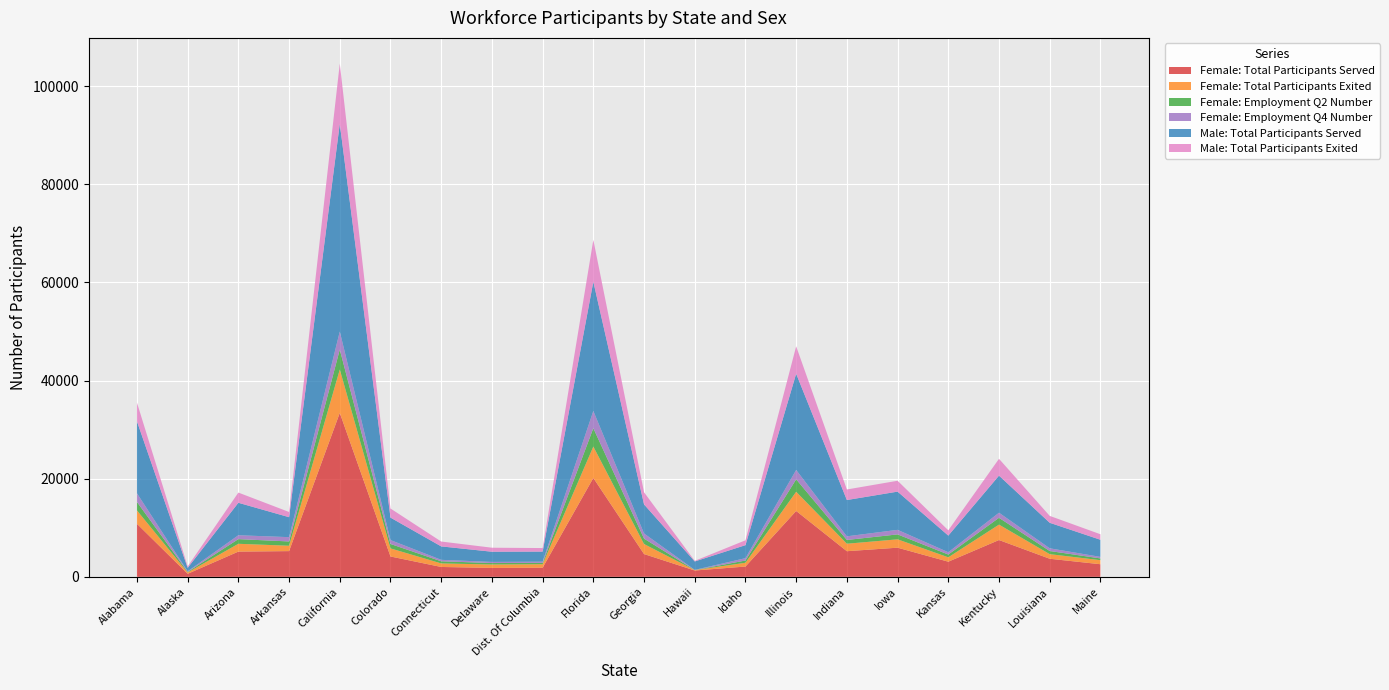

Reading right to left, list all the values displayed in this chart.

Female: Total Participants Served: Maine=2568	Louisiana=3685	Kentucky=7499	Kansas=3085	Iowa=5939	Indiana=5223	Illinois=13423	Idaho=2096	Hawaii=1288	Georgia=4643	Florida=20142	Dist. Of Columbia=1858	Delaware=1815	Connecticut=2011	Colorado=4147	California=33401	Arkansas=5241	Arizona=5141	Alaska=619	Alabama=10808
Female: Total Participants Exited: Maine=823	Louisiana=939	Kentucky=3142	Kansas=893	Iowa=1702	Indiana=1523	Illinois=3910	Idaho=771	Hawaii=81	Georgia=2044	Florida=6402	Dist. Of Columbia=713	Delaware=695	Connecticut=723	Colorado=1651	California=8844	Arkansas=1093	Arizona=1592	Alaska=267	Alabama=2724
Female: Employment Q2 Number: Maine=363	Louisiana=635	Kentucky=1387	Kansas=566	Iowa=1006	Indiana=767	Illinois=2530	Idaho=457	Hawaii=18	Georgia=1100	Florida=3734	Dist. Of Columbia=269	Delaware=300	Connecticut=435	Colorado=898	California=4061	Arkansas=874	Arizona=951	Alaska=121	Alabama=1722
Female: Employment Q4 Number: Maine=309	Louisiana=555	Kentucky=1037	Kansas=468	Iowa=927	Indiana=742	Illinois=1911	Idaho=479	Hawaii=27	Georgia=1048	Florida=3517	Dist. Of Columbia=248	Delaware=229	Connecticut=294	Colorado=796	California=3672	Arkansas=877	Arizona=791	Alaska=118	Alabama=1764
Male: Total Participants Served: Maine=3490	Louisiana=5198	Kentucky=7554	Kansas=3389	Iowa=7786	Indiana=7393	Illinois=19601	Idaho=2652	Hawaii=1719	Georgia=5922	Florida=26325	Dist. Of Columbia=2055	Delaware=2077	Connecticut=2738	Colorado=4572	California=42318	Arkansas=4066	Arizona=6612	Alaska=707	Alabama=14668
Male: Total Participants Exited: Maine=1124	Louisiana=1405	Kentucky=3429	Kansas=1076	Iowa=2216	Indiana=2149	Illinois=5591	Idaho=987	Hawaii=126	Georgia=2473	Florida=8540	Dist. Of Columbia=721	Delaware=818	Connecticut=992	Colorado=1857	California=12282	Arkansas=1061	Arizona=2079	Alaska=287	Alabama=3808